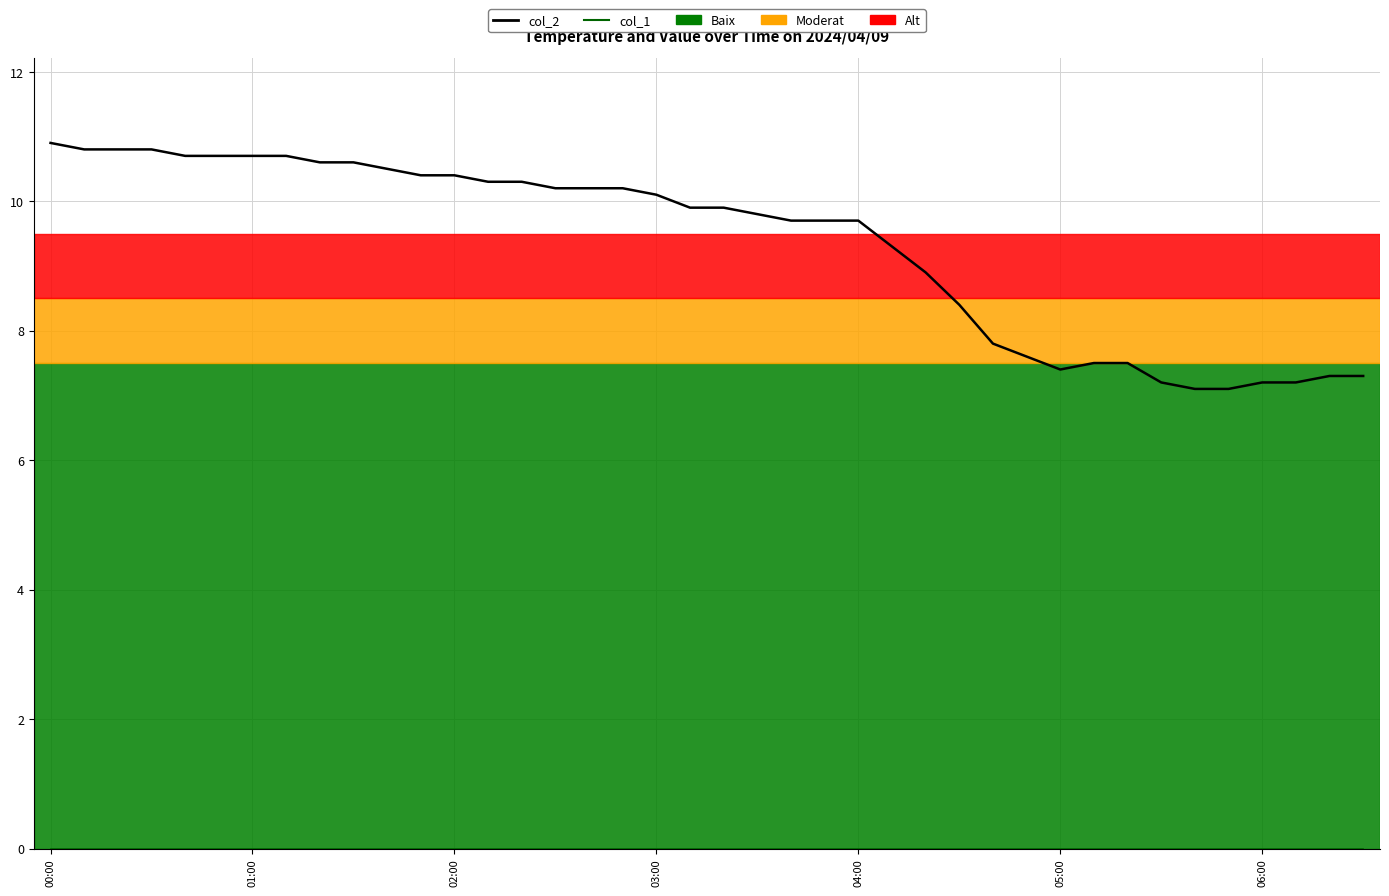

What is the minimum value for col_2?

7.1